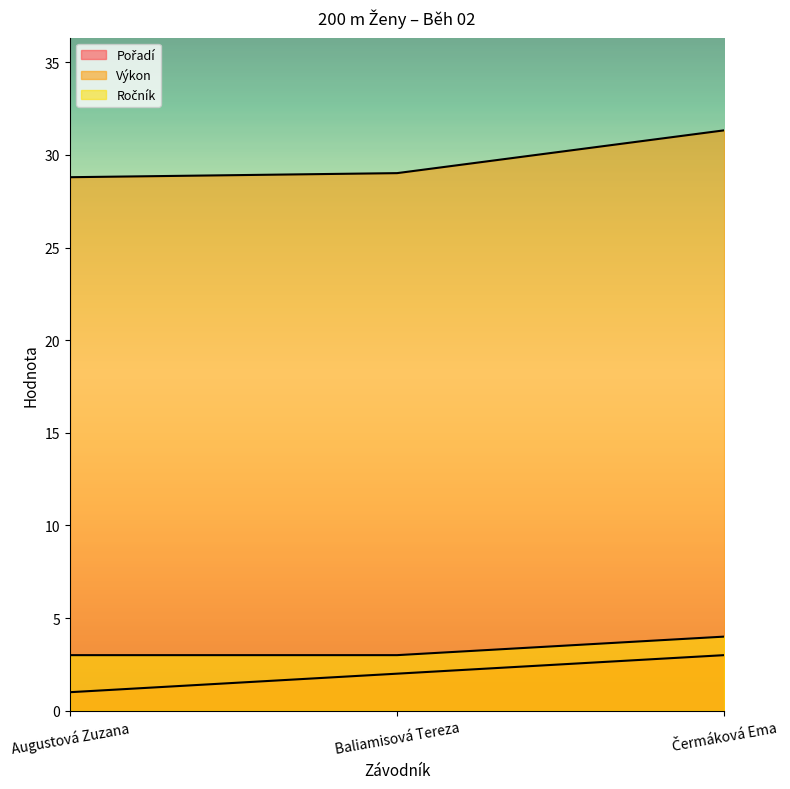

What is the maximum value for Ročník?

4.0